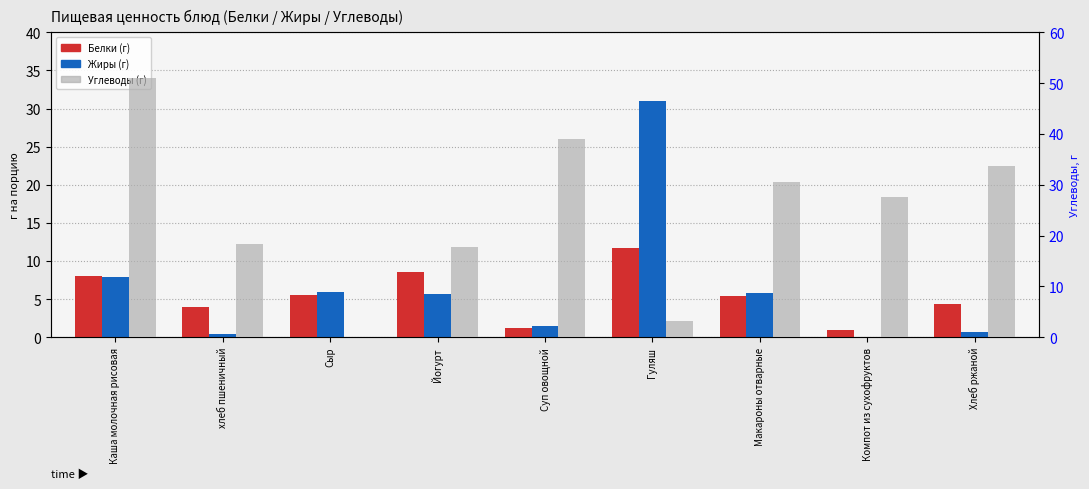

What is the label of the 9th bar from the left?

Хлеб ржаной